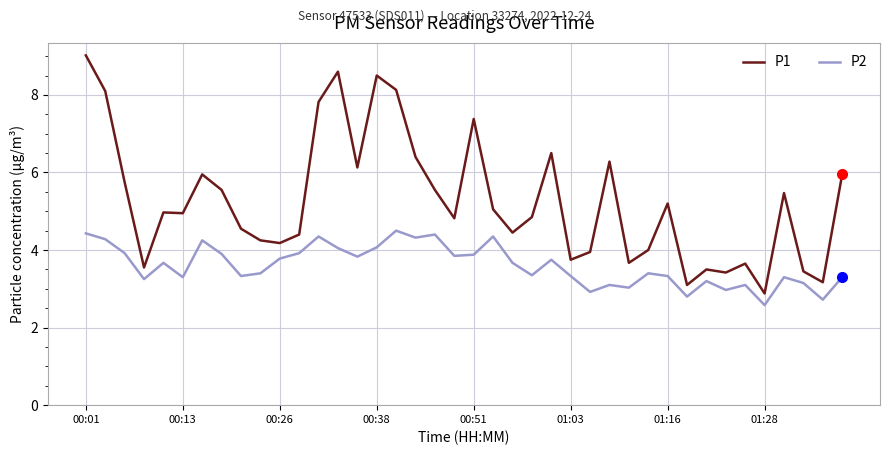

Is this an area chart (filled region under the line)?

No